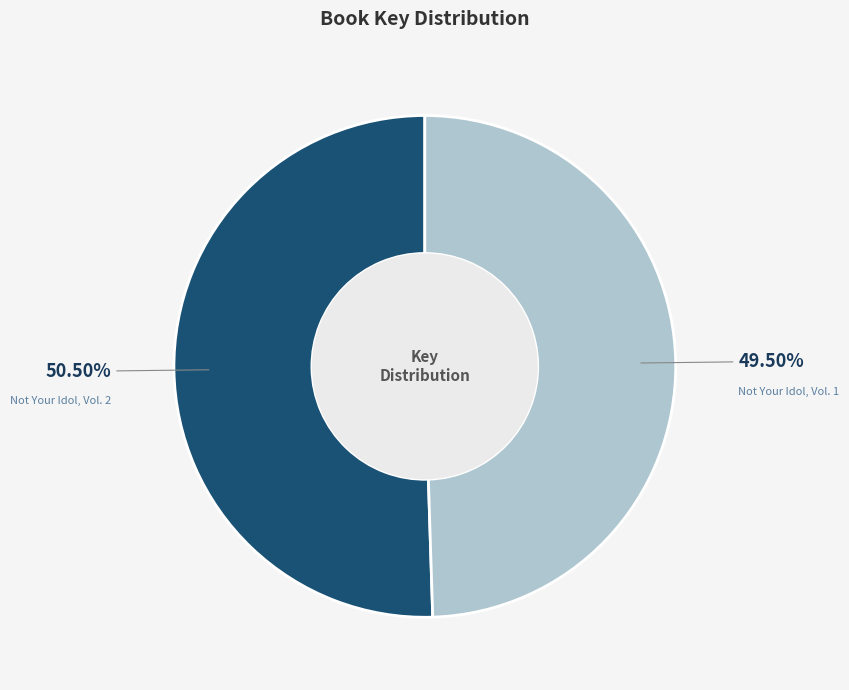

Does Not Your Idol, Vol. 1 represent more than half of the total?

No